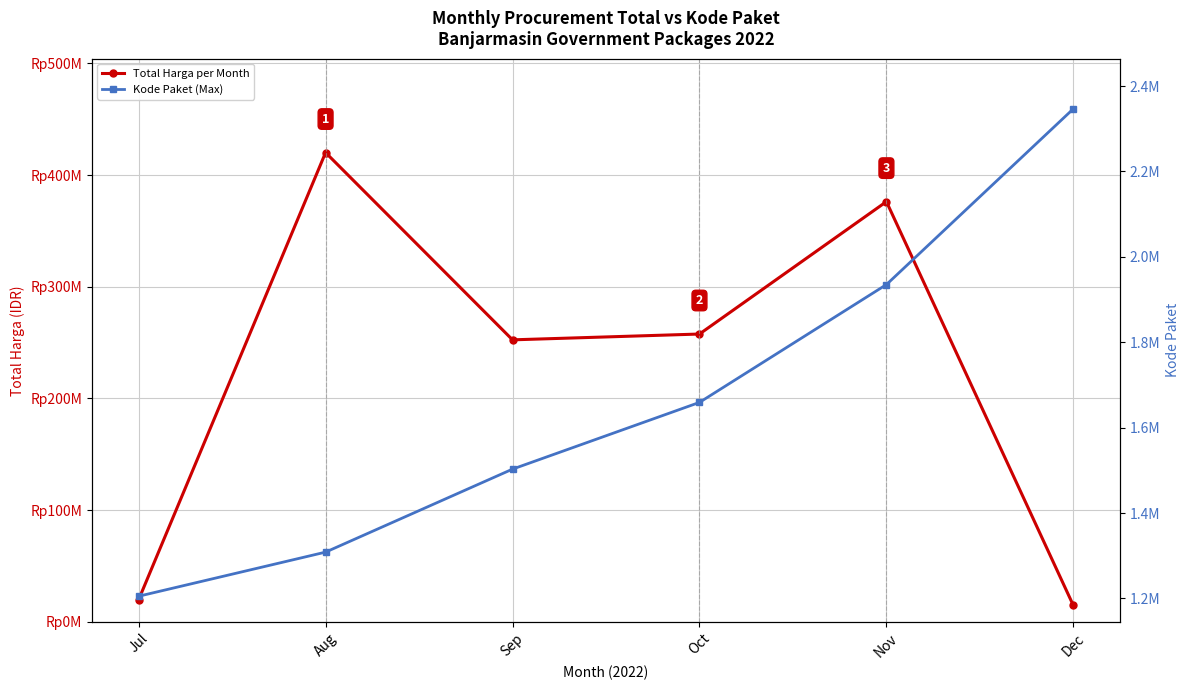

True or false: Total Harga per Month and Kode Paket (Max) intersect in this chart.

False